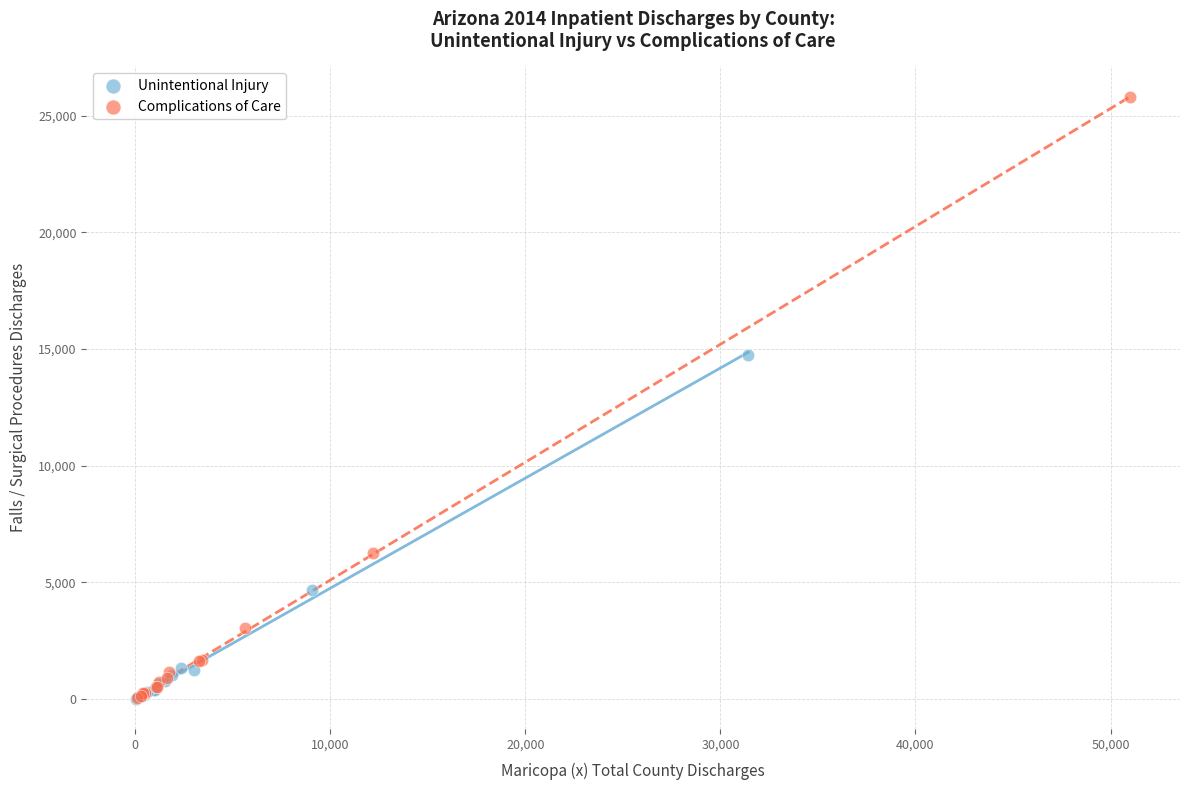

Which series reaches the maximum Y coordinate?

Complications of Care